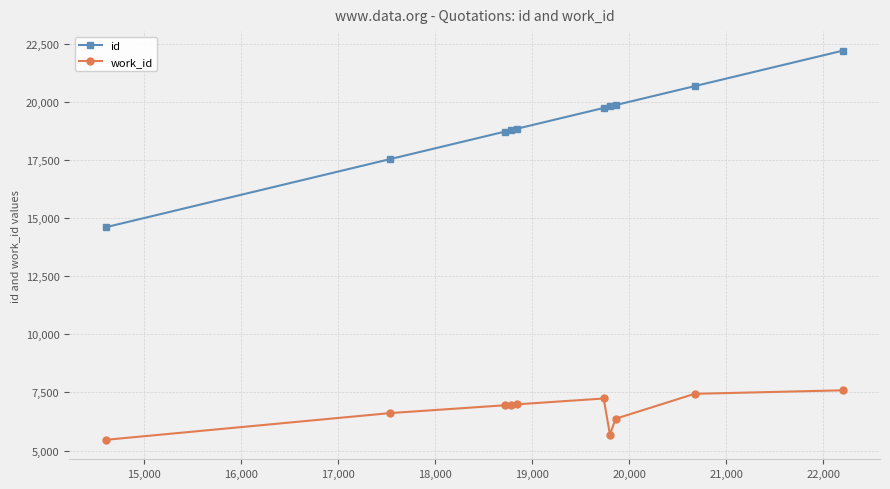

Does the chart display data point markers on the line(s)?

Yes